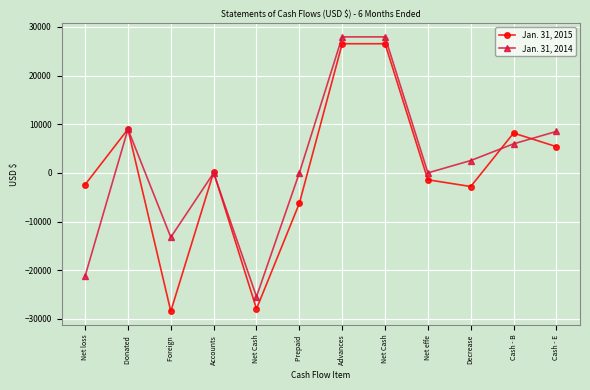

Count the number of data series in this chart.

2